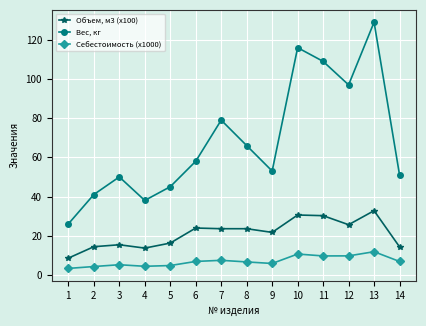

In Вес, кг, how many points are lower than both neighbors (excluding endpoints)?

3